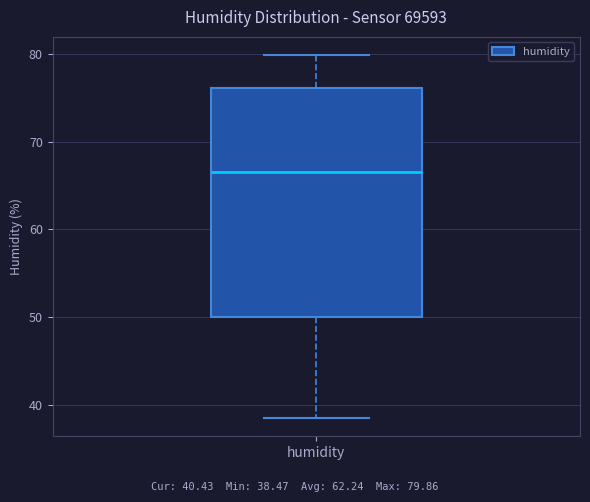

Where does the median line of the box for humidity sit on the y-axis? The values are not printed on the chart, so give them approximately, as read against the axis.

67